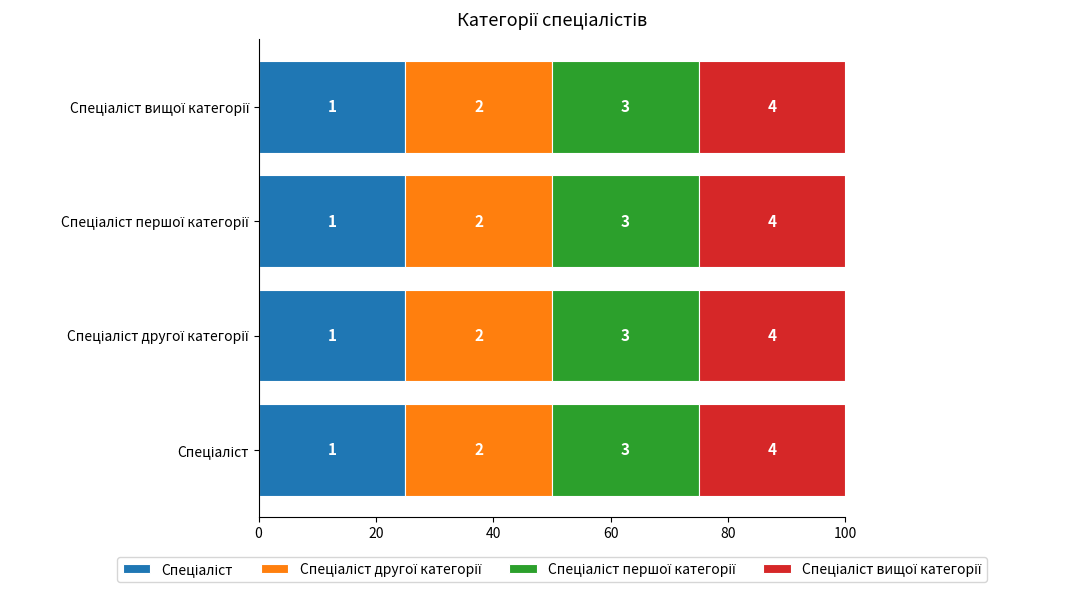

Reading left to right, list all the values displayed in this chart.

1	2	3	4